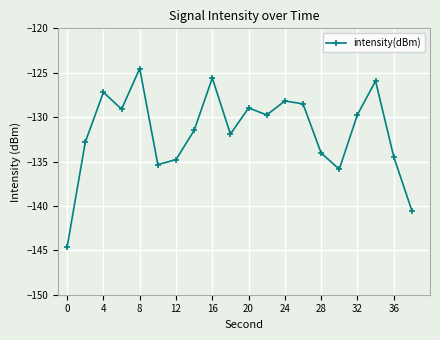

How many interior local peaks (higher than both neighbors) does the data have?

6